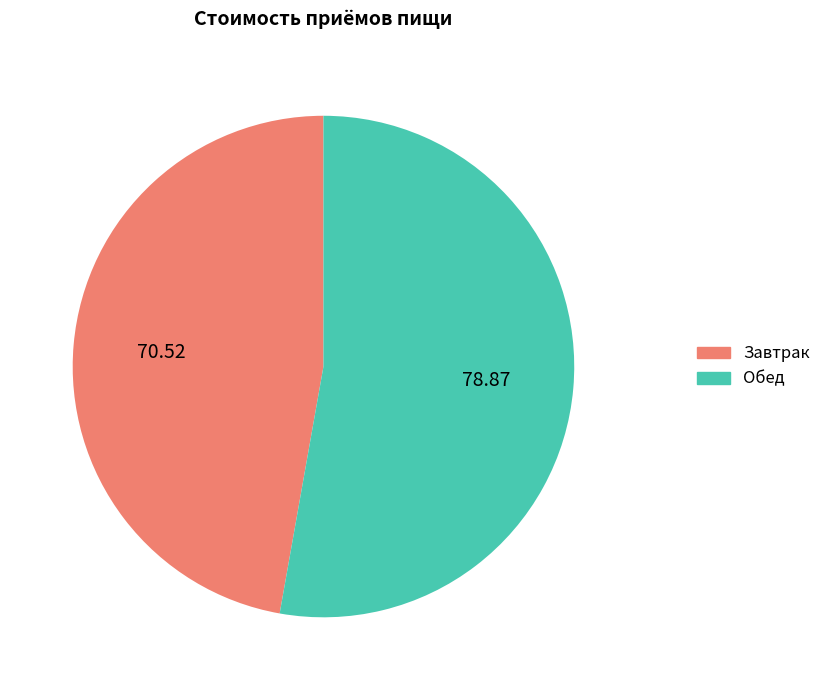

Which has a higher value, Завтрак or Обед?

Обед